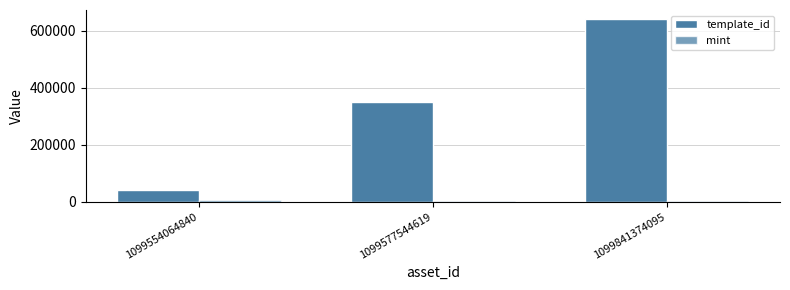

Between 1099554064840 and 1099577544619, which series saw the biggest shift?

template_id